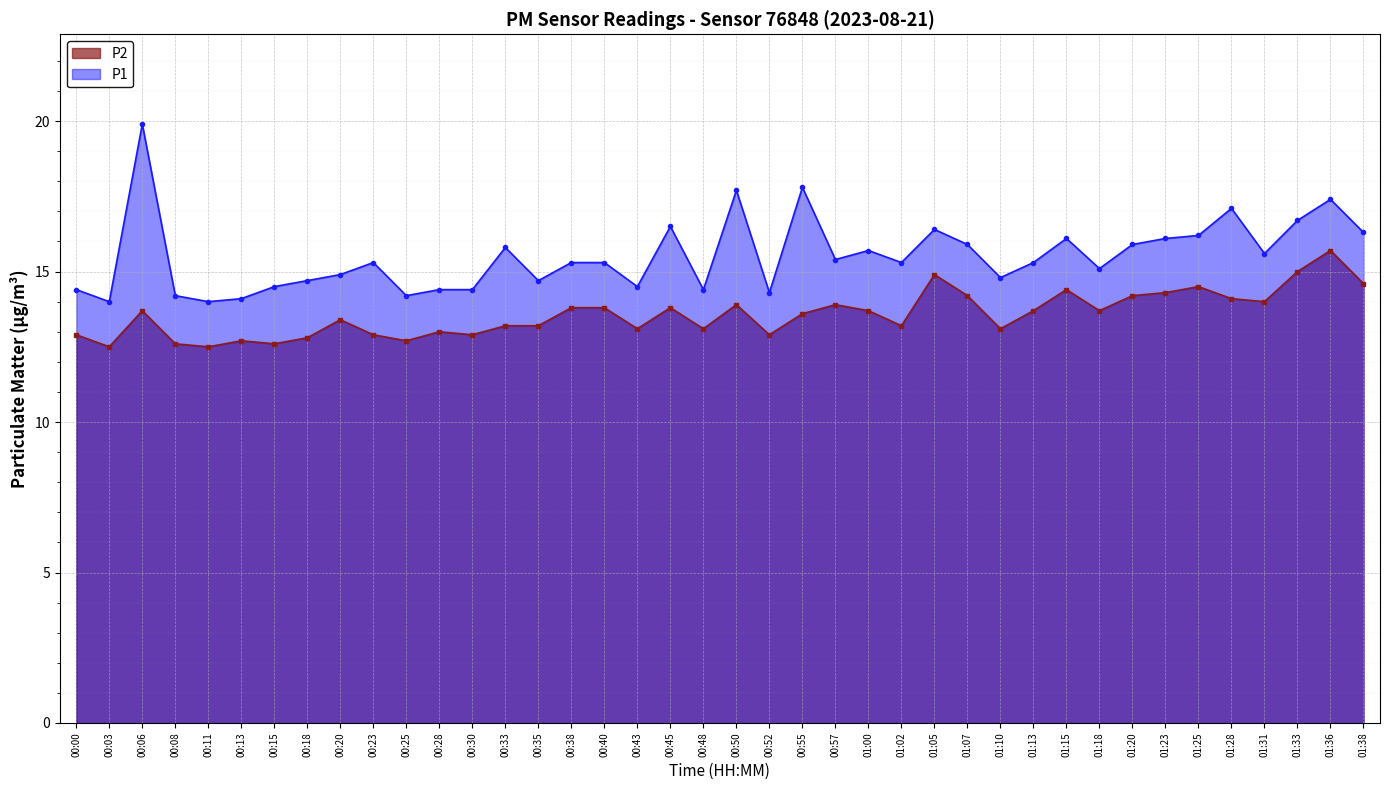

Reading left to right, what are all the values shown in this chart?

P1: 00:00=14.4	00:03=14.0	00:06=19.9	00:08=14.2	00:11=14.0	00:13=14.1	00:15=14.5	00:18=14.7	00:20=14.9	00:23=15.3	00:25=14.2	00:28=14.4	00:30=14.4	00:33=15.8	00:35=14.7	00:38=15.3	00:40=15.3	00:43=14.5	00:45=16.5	00:48=14.4	00:50=17.7	00:52=14.3	00:55=17.8	00:57=15.4	01:00=15.7	01:02=15.3	01:05=16.4	01:07=15.9	01:10=14.8	01:13=15.3	01:15=16.1	01:18=15.1	01:20=15.9	01:23=16.1	01:25=16.2	01:28=17.1	01:31=15.6	01:33=16.7	01:36=17.4	01:38=16.3
P2: 00:00=12.9	00:03=12.5	00:06=13.7	00:08=12.6	00:11=12.5	00:13=12.7	00:15=12.6	00:18=12.8	00:20=13.4	00:23=12.9	00:25=12.7	00:28=13.0	00:30=12.9	00:33=13.2	00:35=13.2	00:38=13.8	00:40=13.8	00:43=13.1	00:45=13.8	00:48=13.1	00:50=13.9	00:52=12.9	00:55=13.6	00:57=13.9	01:00=13.7	01:02=13.2	01:05=14.9	01:07=14.2	01:10=13.1	01:13=13.7	01:15=14.4	01:18=13.7	01:20=14.2	01:23=14.3	01:25=14.5	01:28=14.1	01:31=14.0	01:33=15.0	01:36=15.7	01:38=14.6